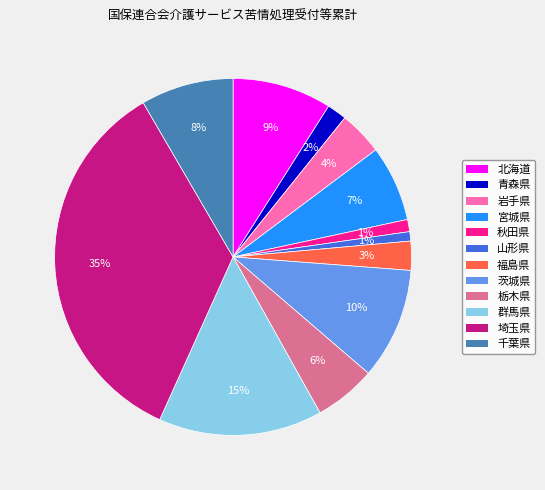

How many slices are in this pie chart?

12